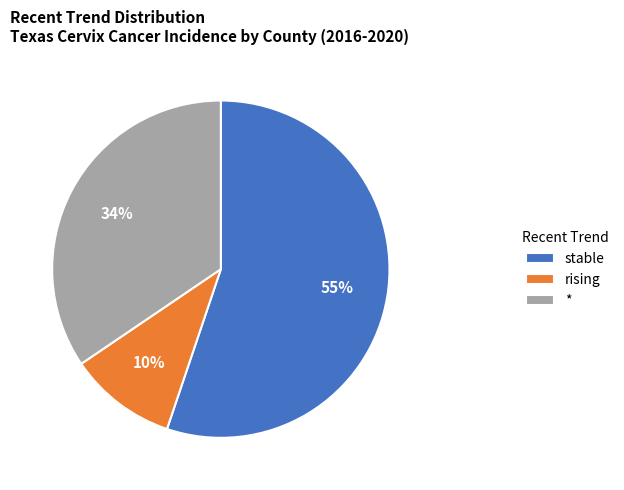

Is it true that rising is 1% of the pie?

False